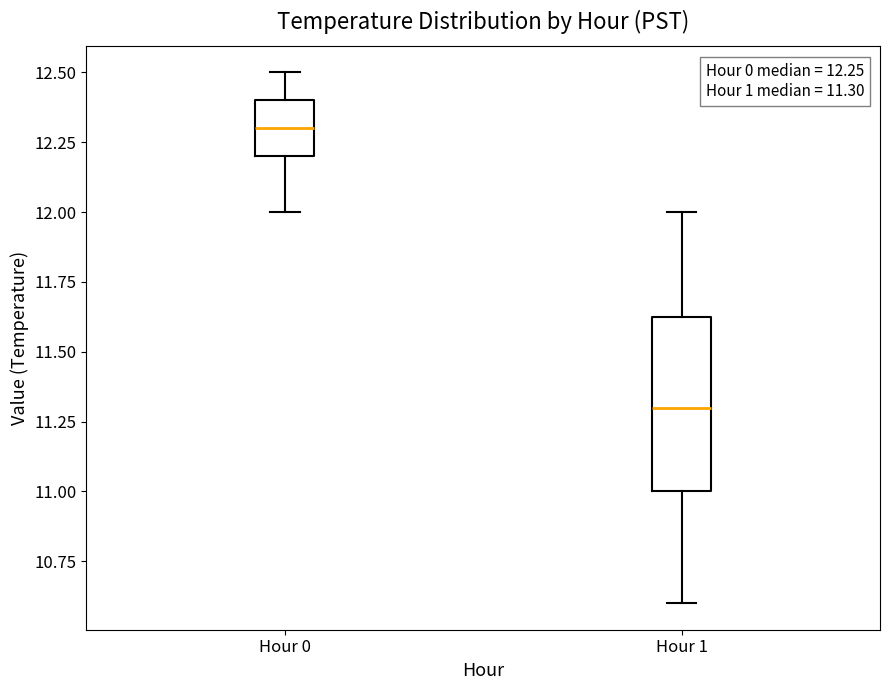

Which box's median line is the lowest?

Hour 1